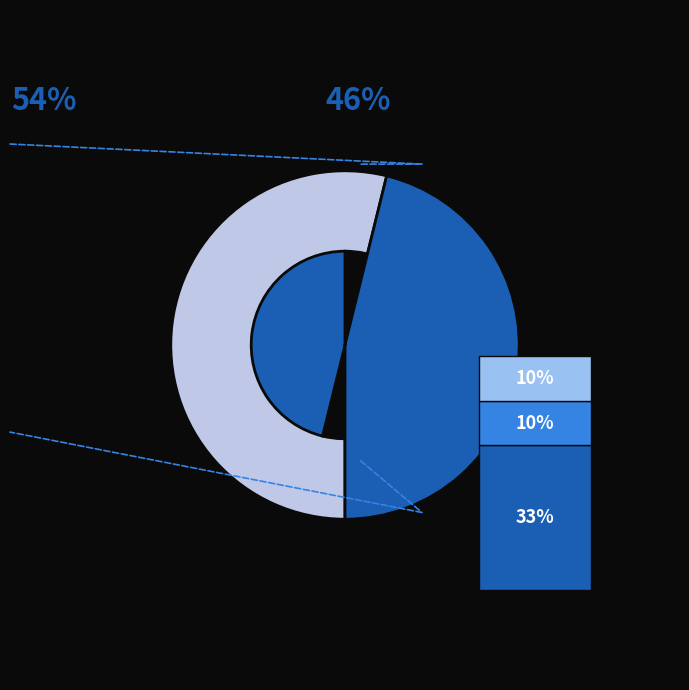

Combined, do 30 and 5 account for over 50%?

No